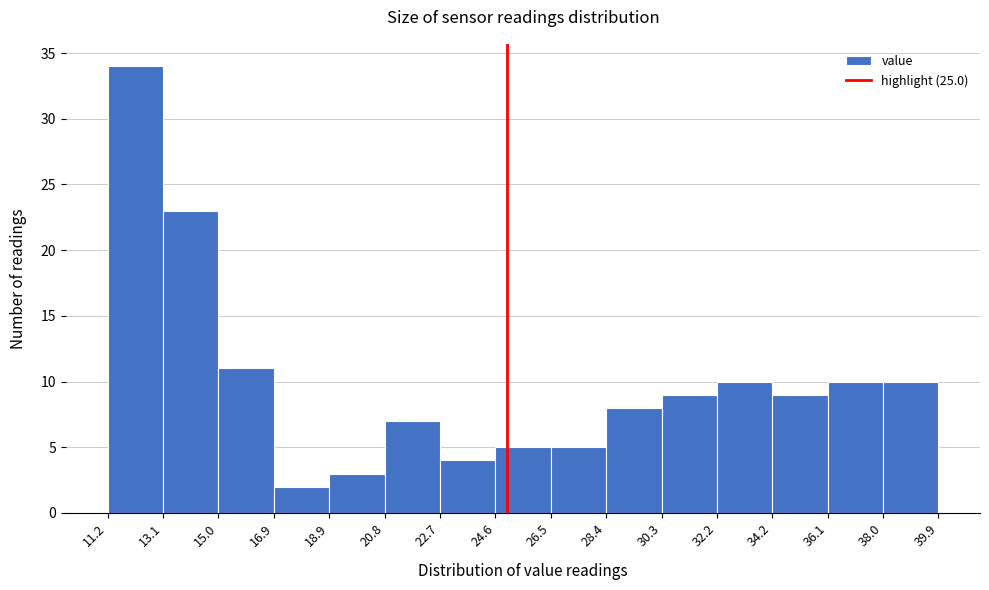

Reading left to right, transcribe this chart: for each bar, give the range it covers on the x-axis and its height. The values are not printed on the chart, so give them approximately, as read against the axis.

11.2 to 13.1: 34
13.1 to 15.0: 23
15.0 to 16.9: 11
16.9 to 18.9: 2
18.9 to 20.8: 3
20.8 to 22.7: 7
22.7 to 24.6: 4
24.6 to 26.5: 5
26.5 to 28.4: 5
28.4 to 30.3: 8
30.3 to 32.2: 9
32.2 to 34.2: 10
34.2 to 36.1: 9
36.1 to 38.0: 10
38.0 to 39.9: 10